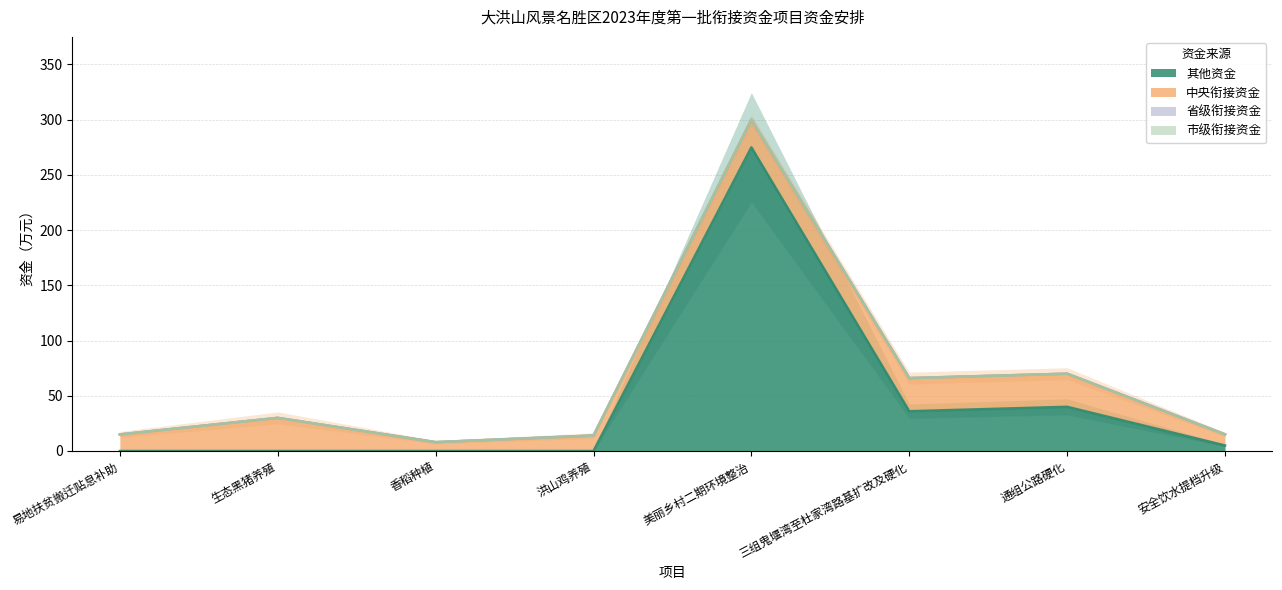

What is the difference between the highest and lowest values at 安全饮水提档升级?

10